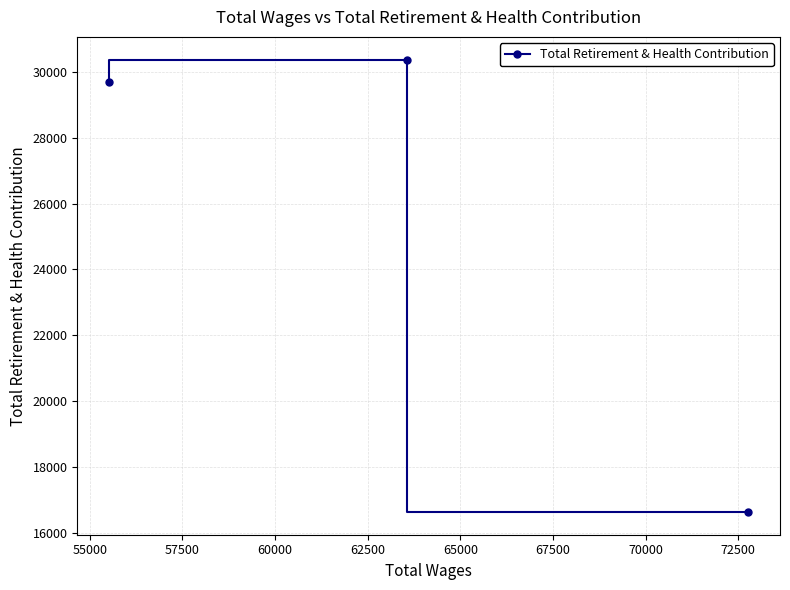

Reading left to right, transcribe all the data shown in this chart.

29691	30375	16624